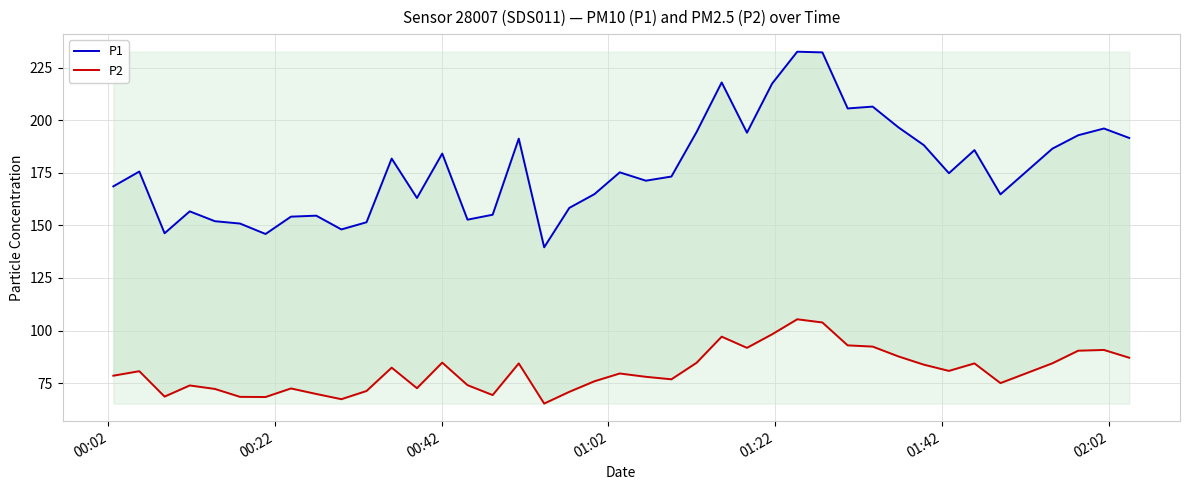

True or false: P1 has more than 0 interior local peaks.

True